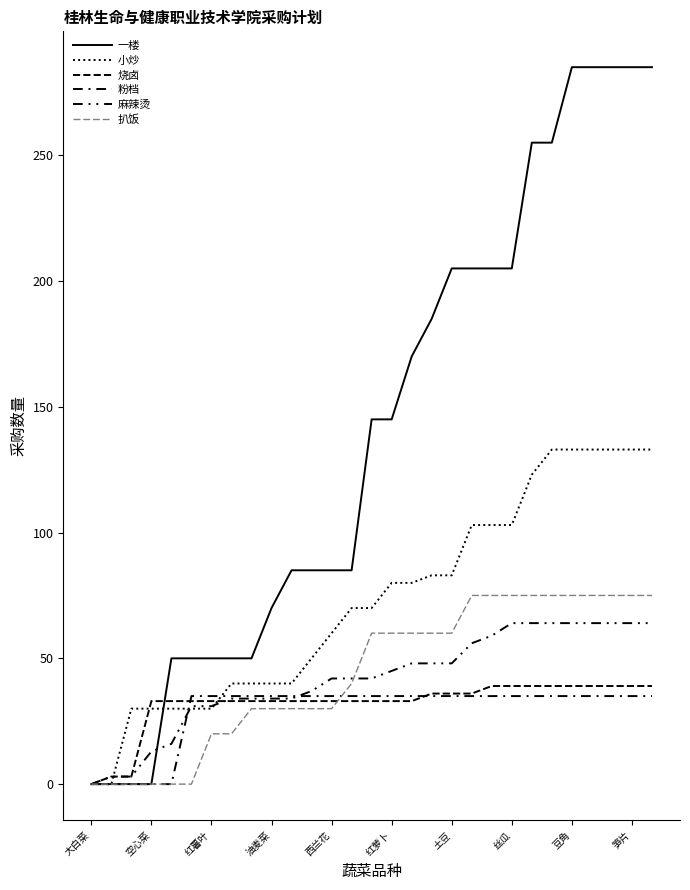

Reading left to right, transcribe all the data shown in this chart.

一楼: 0	0	0	0	50	50	50	50	50	70	85	85	85	85	145	145	170	185	205	205	205	205	255	255	285	285	285	285	285
小炒: 0	0	30	30	30	30	30	40	40	40	40	50	60	70	70	80	80	83	83	103	103	103	123	133	133	133	133	133	133
烧卤: 0	3	3	33	33	33	33	33	33	33	33	33	33	33	33	33	33	36	36	36	39	39	39	39	39	39	39	39	39
粉档: 0	0	0	0	0	35	35	35	35	35	35	35	35	35	35	35	35	35	35	35	35	35	35	35	35	35	35	35	35
麻辣烫: 0	3	3	13	16	31	31	34	34	34	34	37	42	42	42	45	48	48	48	56	59	64	64	64	64	64	64	64	64
扒饭: 0	0	0	0	0	0	20	20	30	30	30	30	30	40	60	60	60	60	60	75	75	75	75	75	75	75	75	75	75